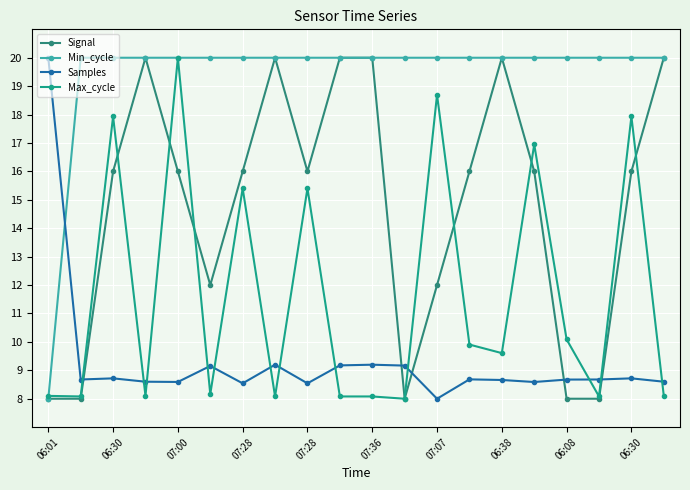

How many distinct data groups are displayed?

4